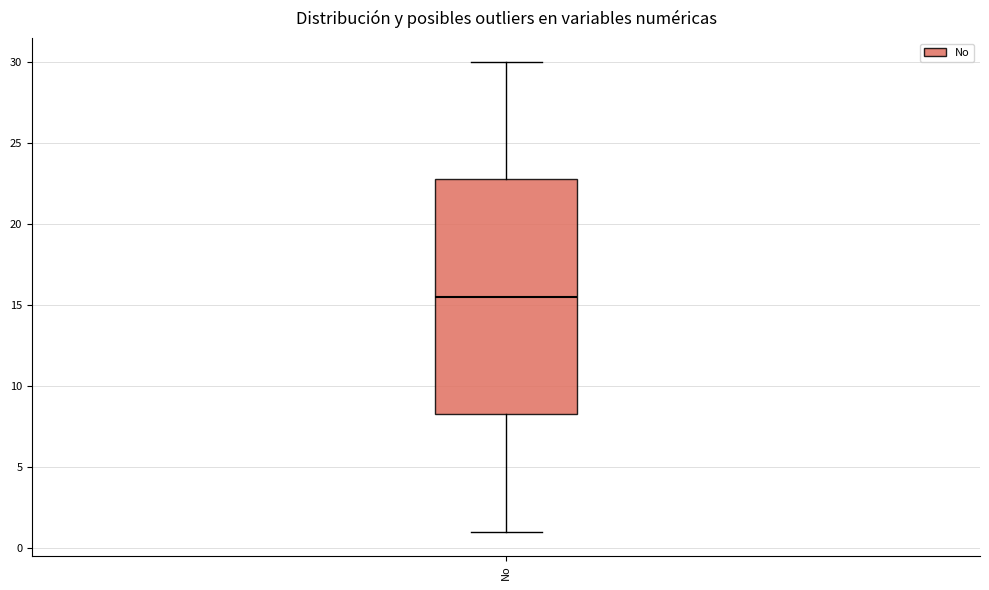

Read this box plot against the y-axis: the position of the median line, the range covered by the box, and the ends of both whiskers. The values are not printed on the chart, so give them approximately, as read against the axis.

median 15.5, box 8.5 to 23.0, whiskers 1.0 to 30.0